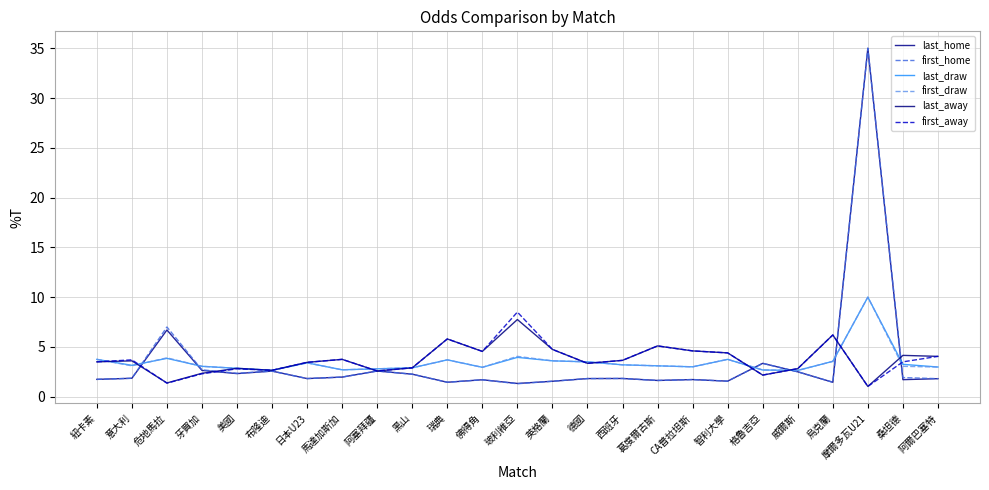

What position from the right is 西班牙?

10